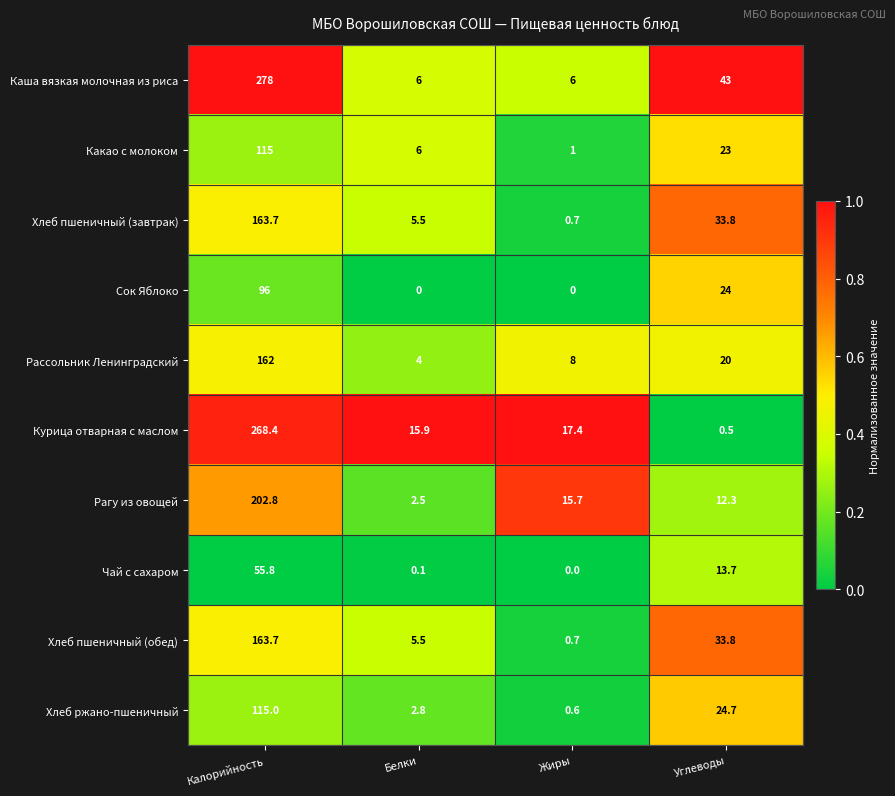

What is the spread (max minus min) of values at Калорийность?

222.2